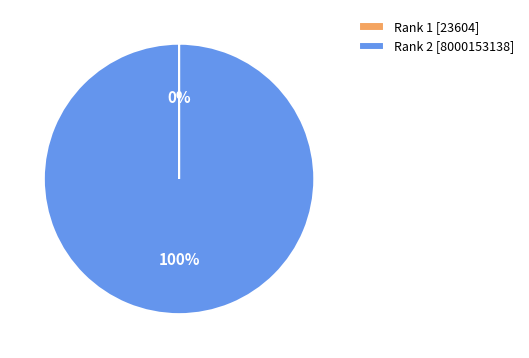

True or false: Rank 2 [8000153138] accounts for 100% of the total.

True